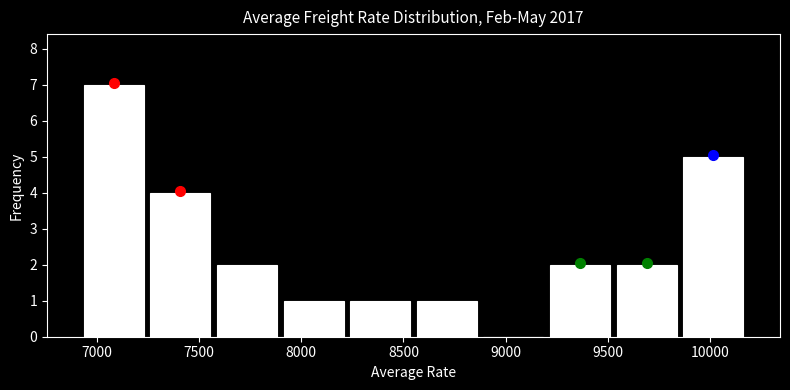

Reading left to right, transcribe this chart: for each bar, give the range it covers on the x-axis and its height. Neither the bar edges nor the heights are printed on the chart, so give them approximately, as read against the axes.

6900 to 7250: 7
7250 to 7550: 4
7550 to 7900: 2
7900 to 8200: 1
8200 to 8550: 1
8550 to 8900: 1
8900 to 9200: 0
9200 to 9550: 2
9550 to 9850: 2
9850 to 10200: 5